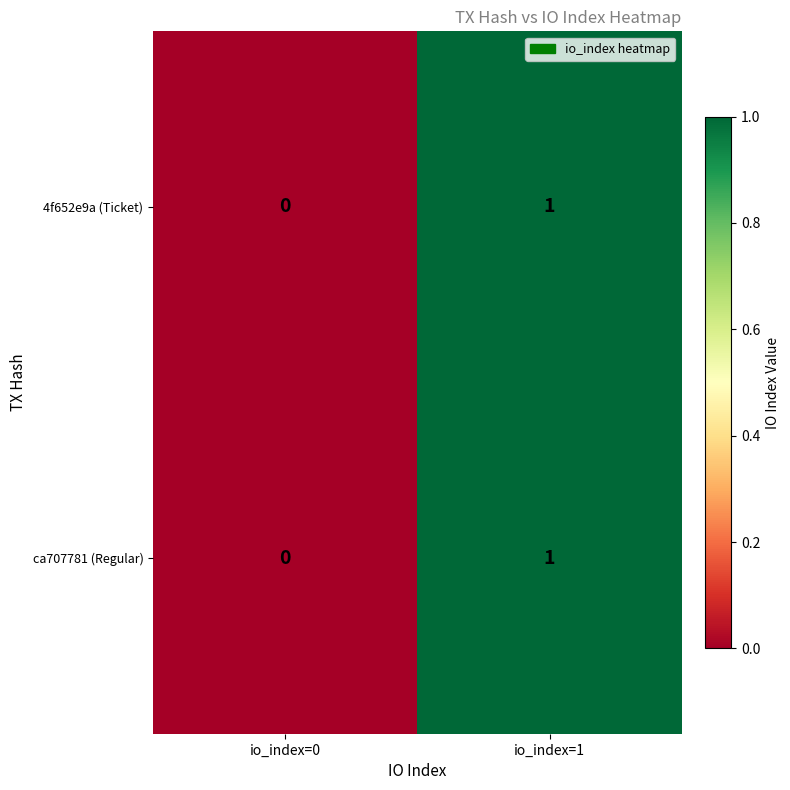

The ca707781 (Regular) series shows 2 at io_index=1. True or false?

False